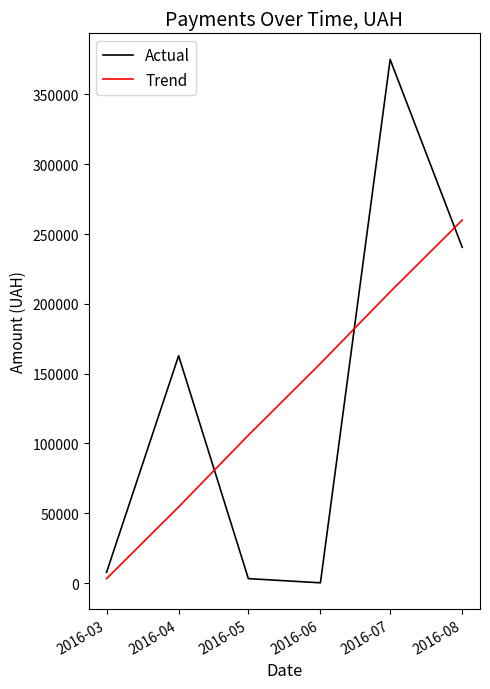

Which series changed the most between 2016-06 and 2016-07?

Actual